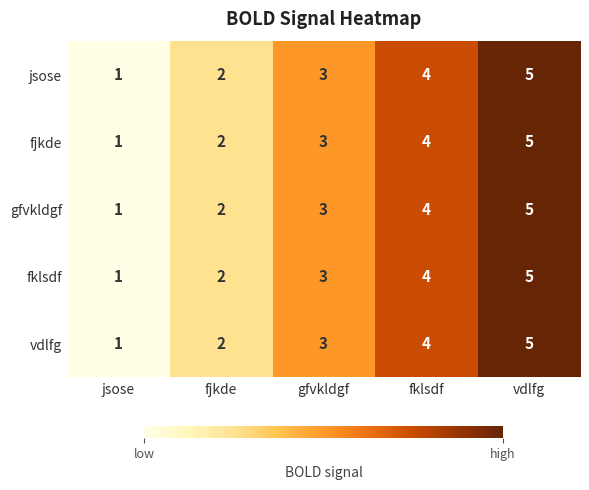

What is the total value across all series at jsose?

5